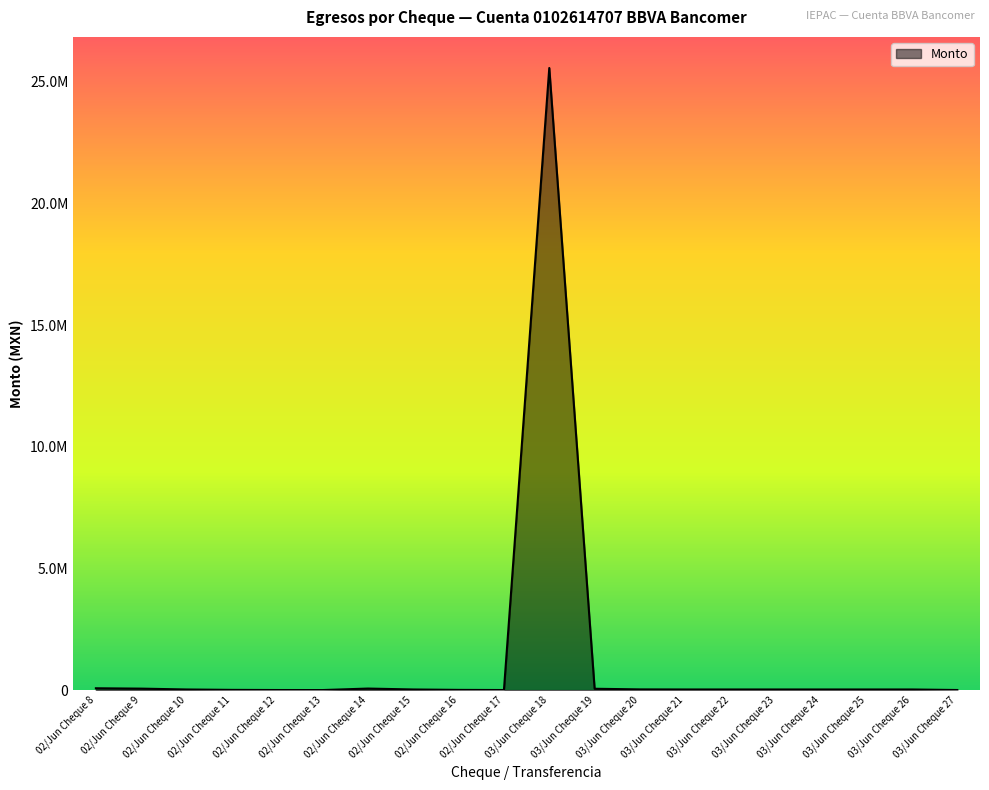

Does the chart display data point markers on the line(s)?

No